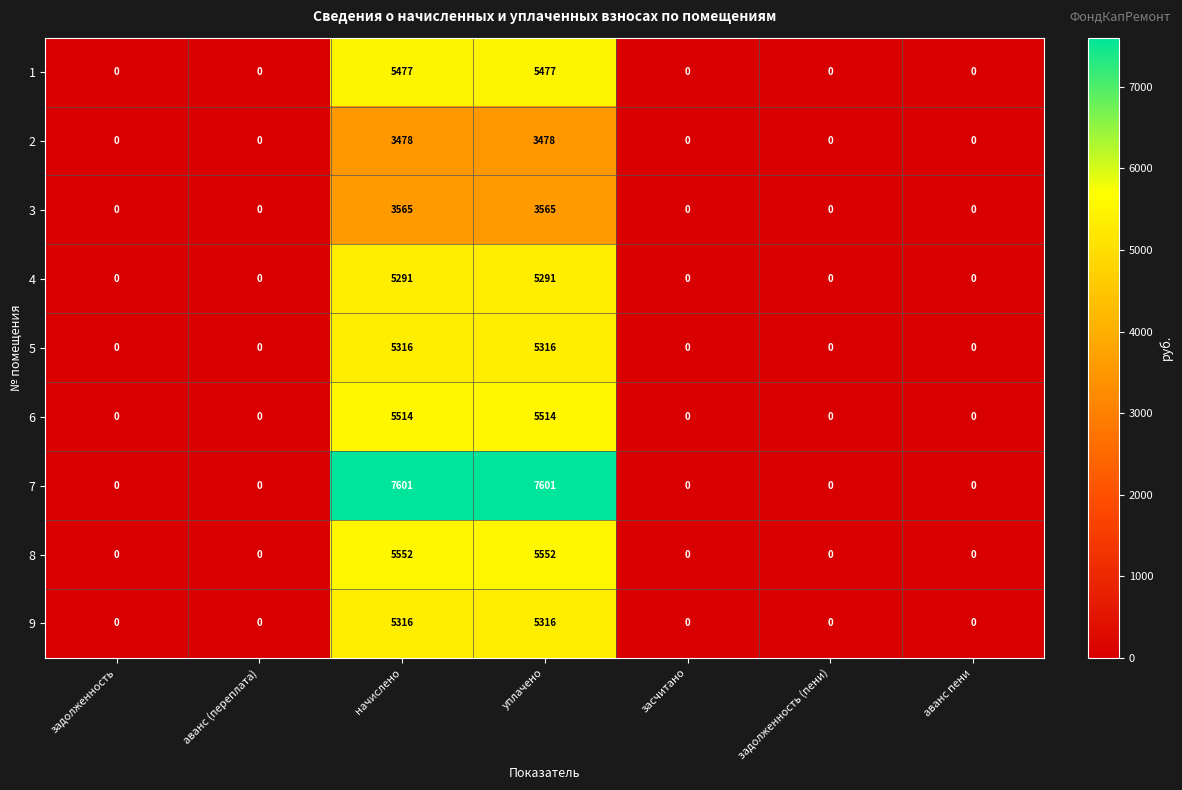

Is the value of 5 at уплачено greater than the value of 6 at задолженность?

Yes